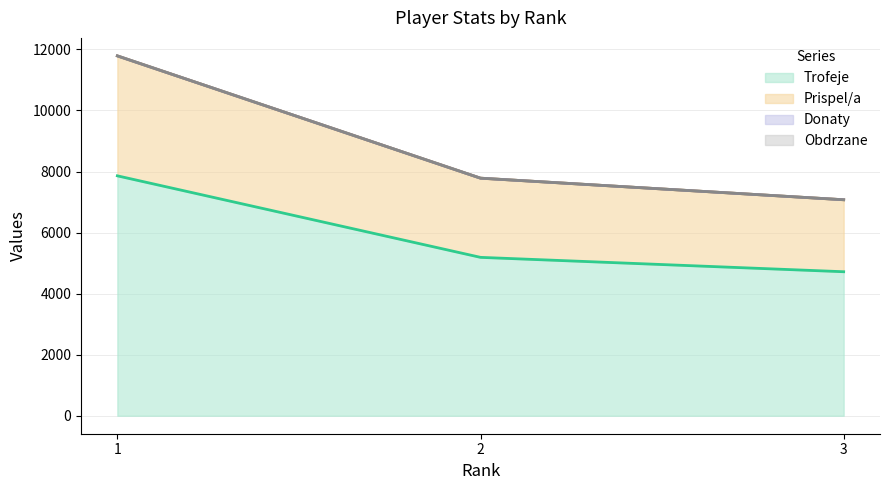

Reading left to right, what are all the values shown in this chart?

Trofeje: 1=7859	2=5188	3=4717
Prispel/a: 1=11788	2=7782	3=7075